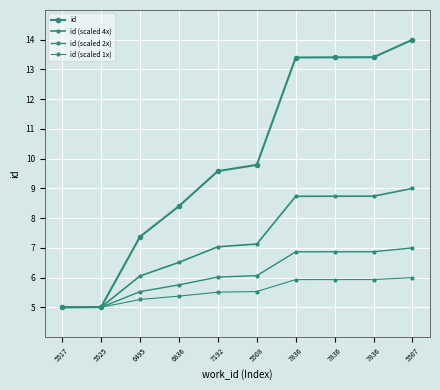

True or false: id (scaled 2x) has more than 2 interior local peaks.

False